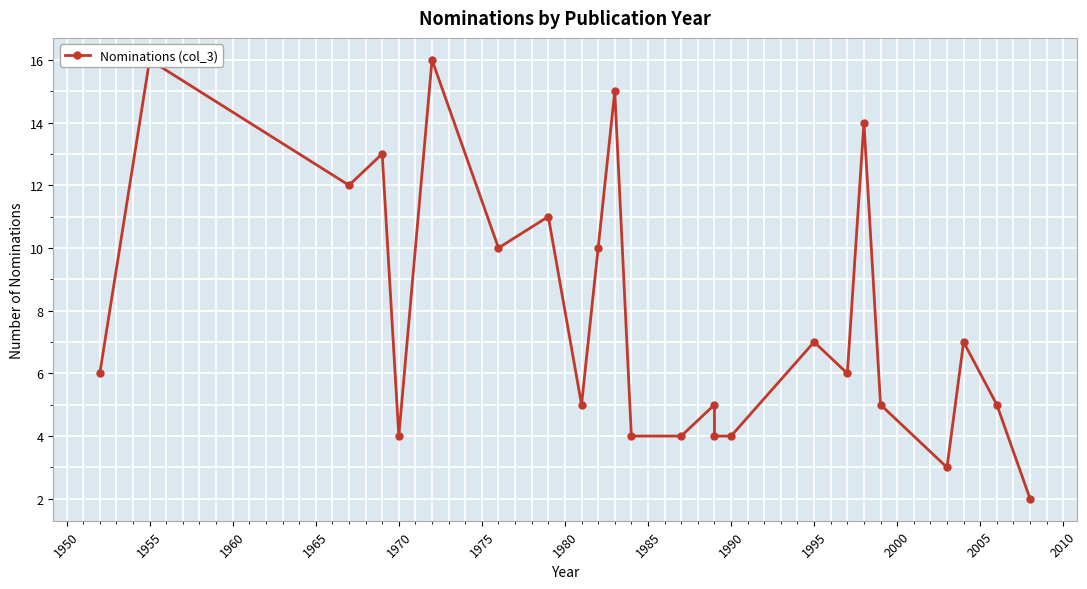

True or false: the data shows 6 at 2000.

False